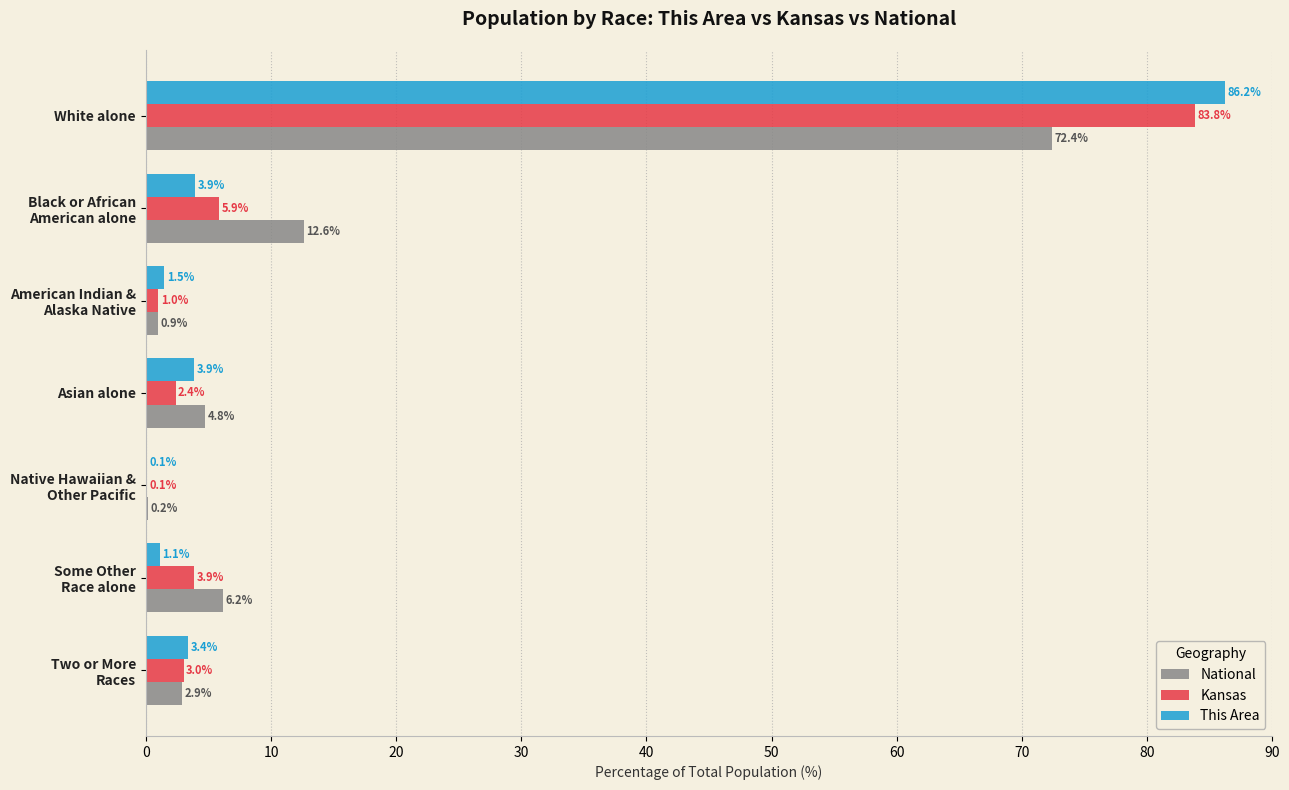

What is the sum of all National values?

100.0